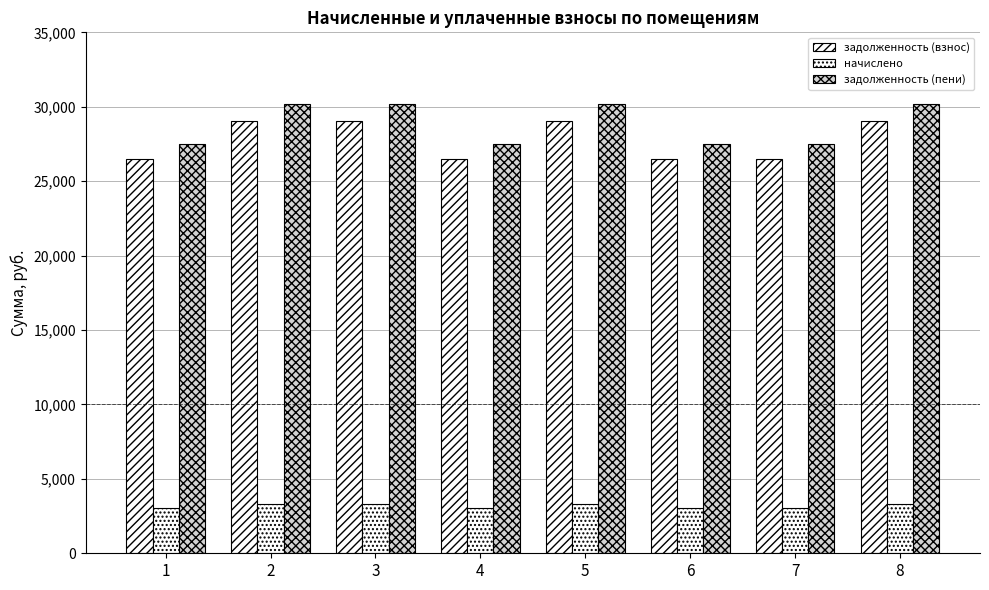

Which series has the largest range (max minus min)?

задолженность (пени)